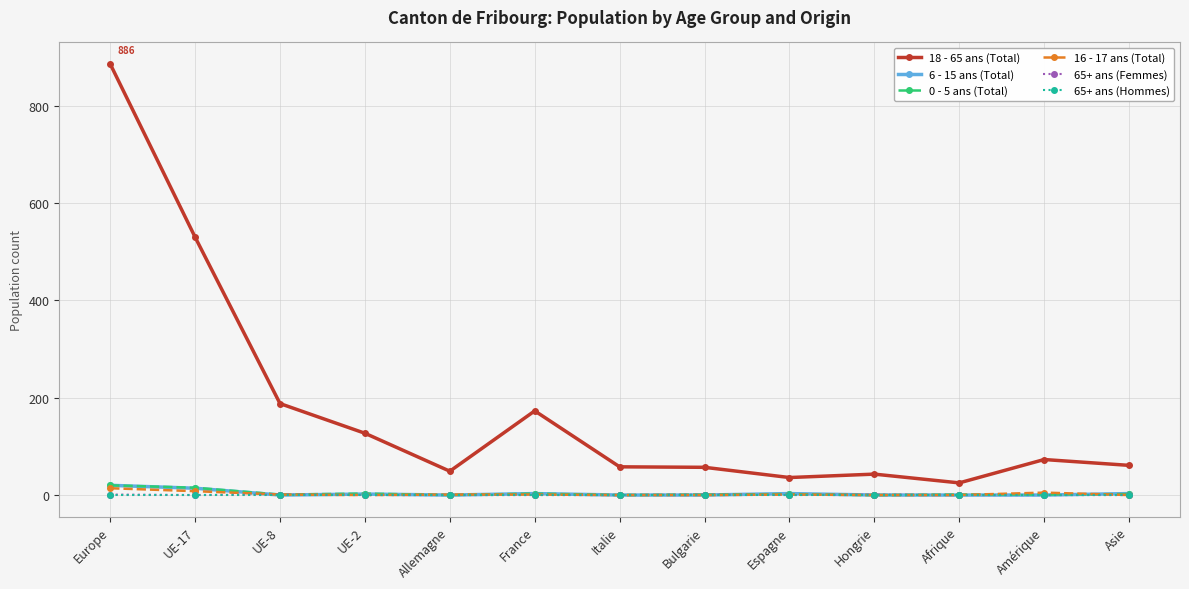

Is it true that 18 - 65 ans (Total) equals 61 at Asie?

True